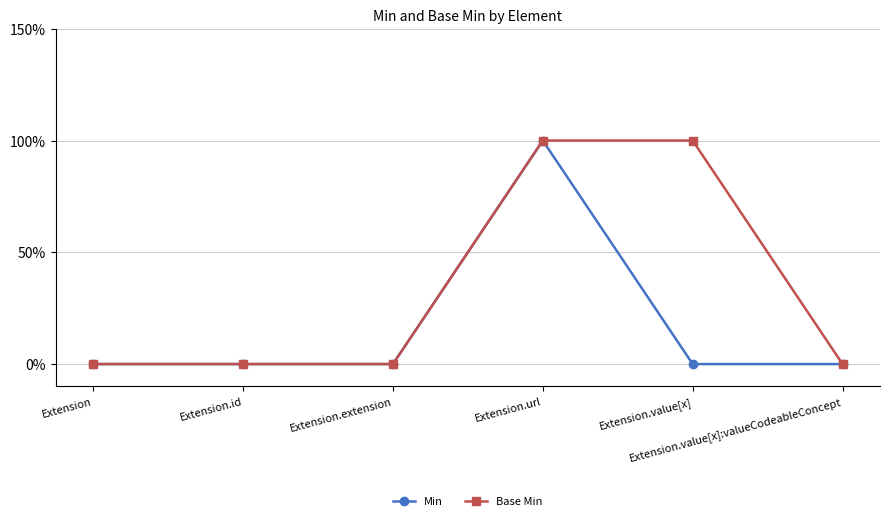

Does the chart have visible grid lines?

Yes